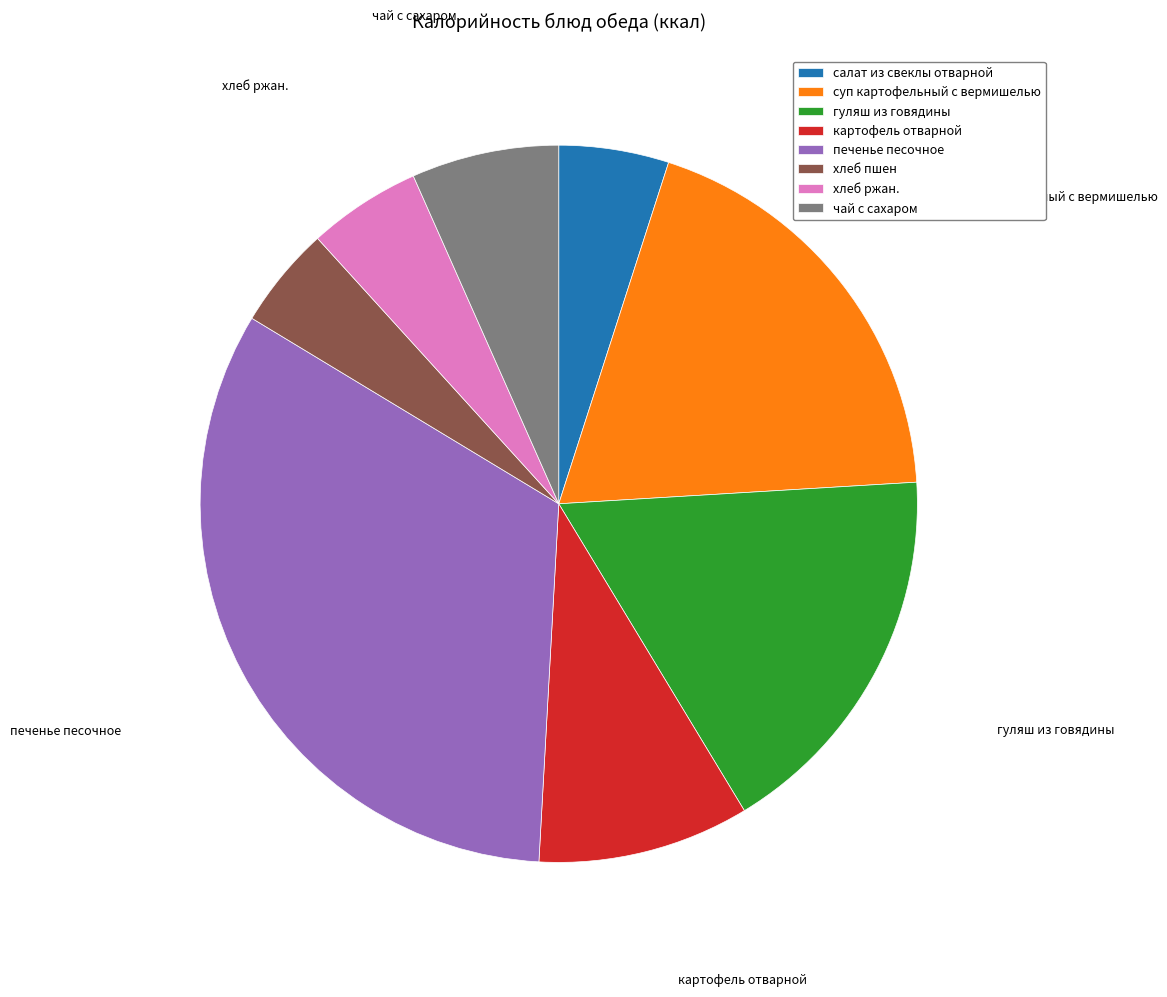

Combined, do гуляш из говядины and салат из свеклы отварной account for over 50%?

No